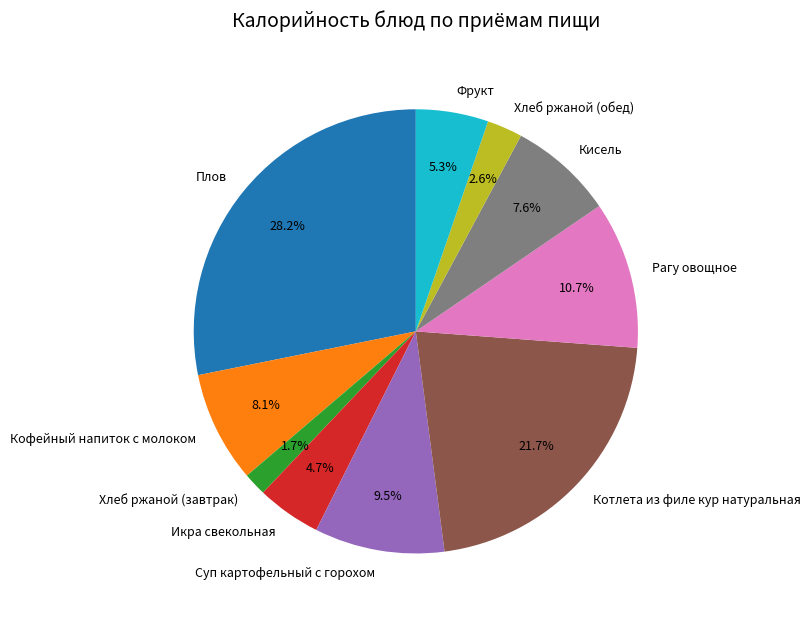

Count the number of slices in the pie.

10